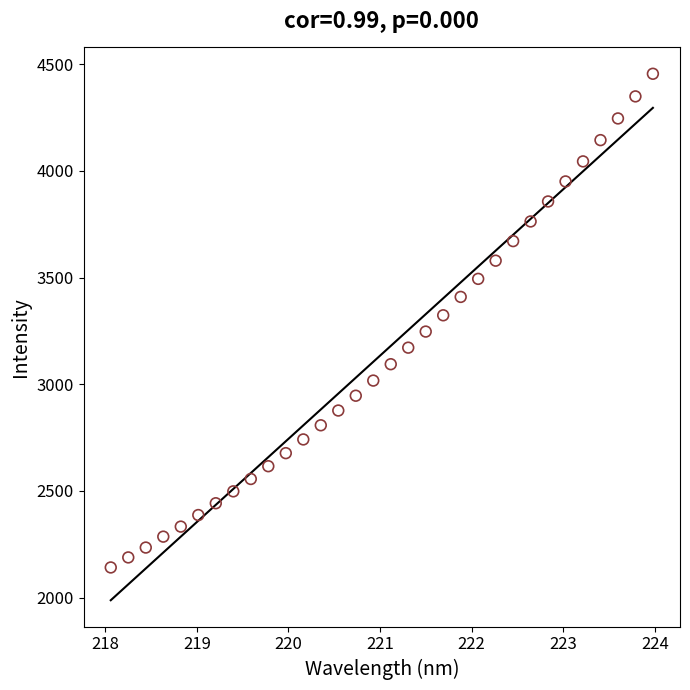

What is the range of X values (max minus min)?

5.9